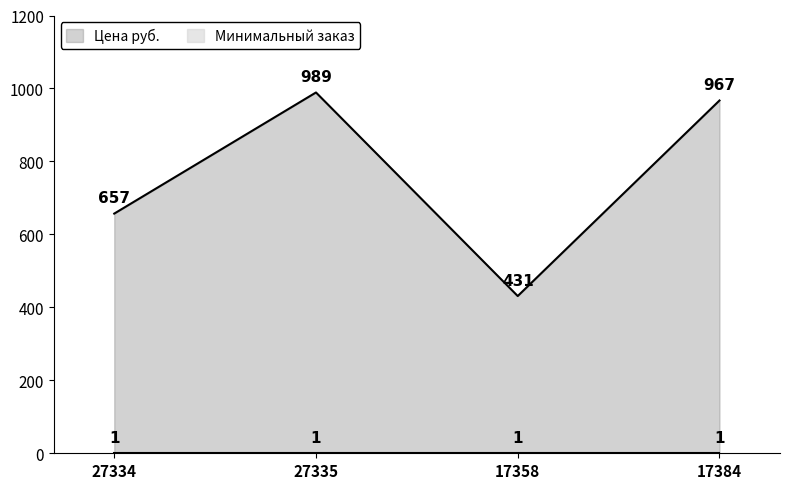

What is the label of the 3rd point from the left?

17358